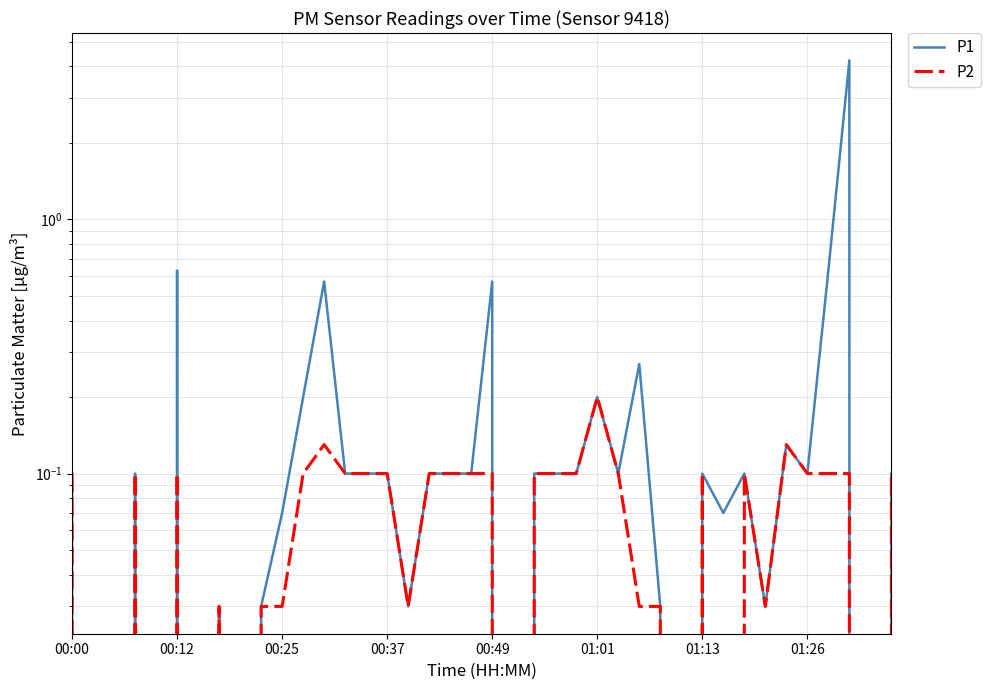

What position from the left is 38?

39